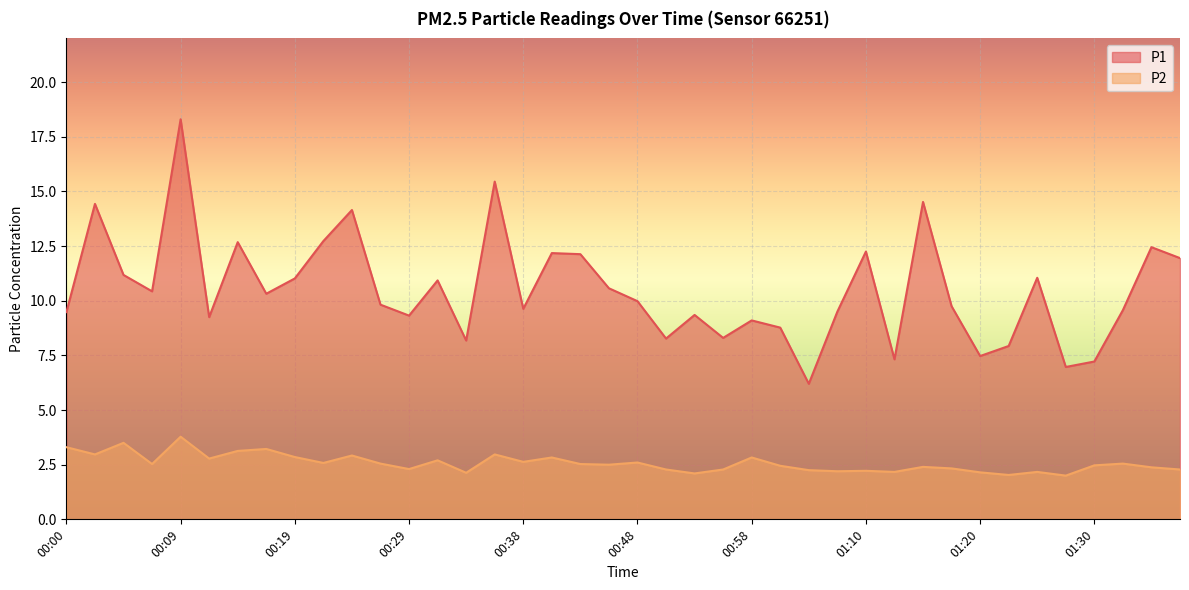

What is the sum of all P1 values?

420.1